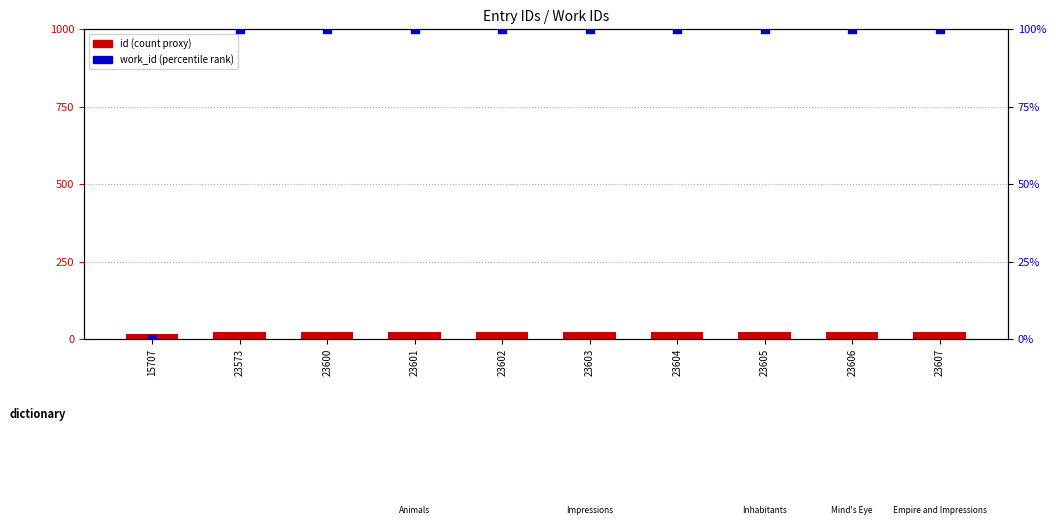

Which series has the largest total across all categories?

work_id (percentile)